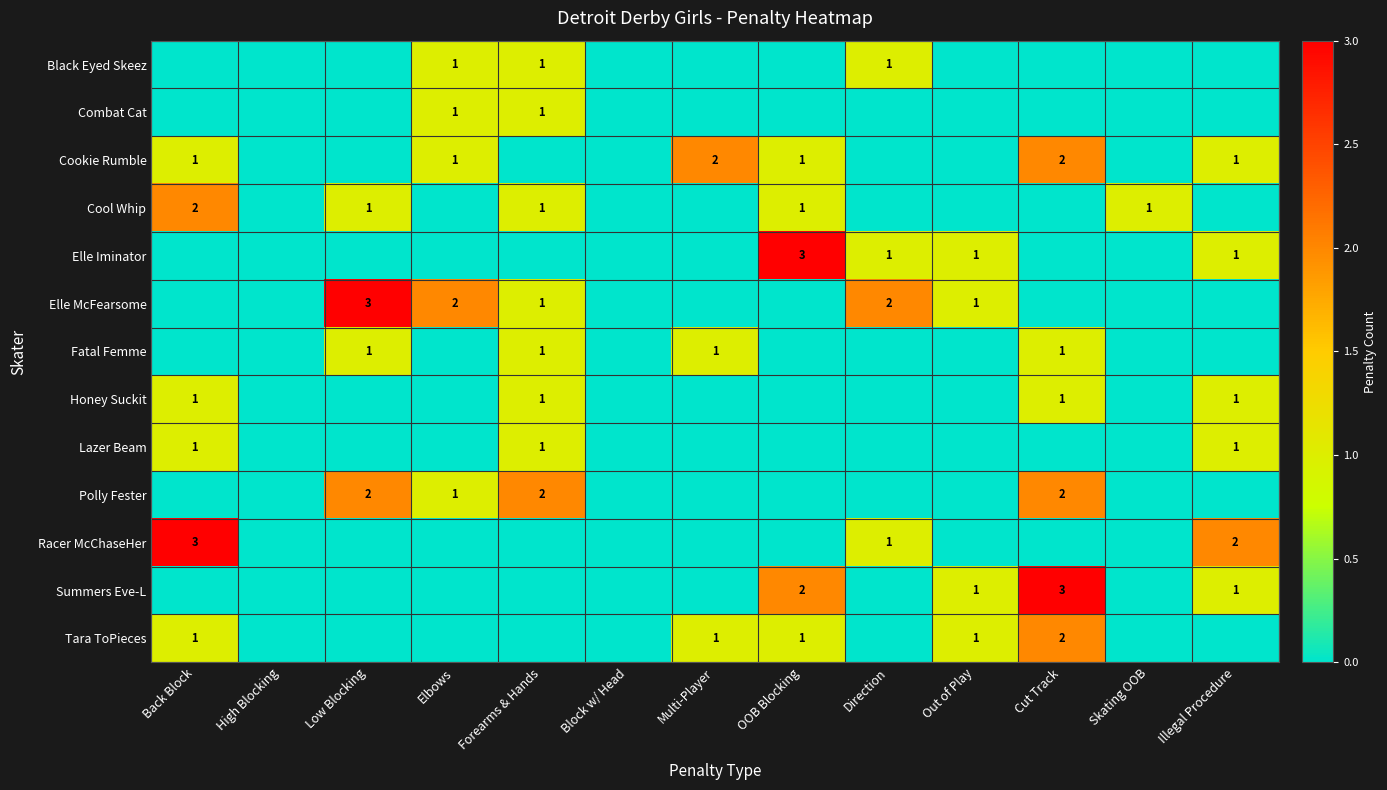

Is the value of Elle Iminator at OOB Blocking greater than the value of Cool Whip at Low Blocking?

Yes